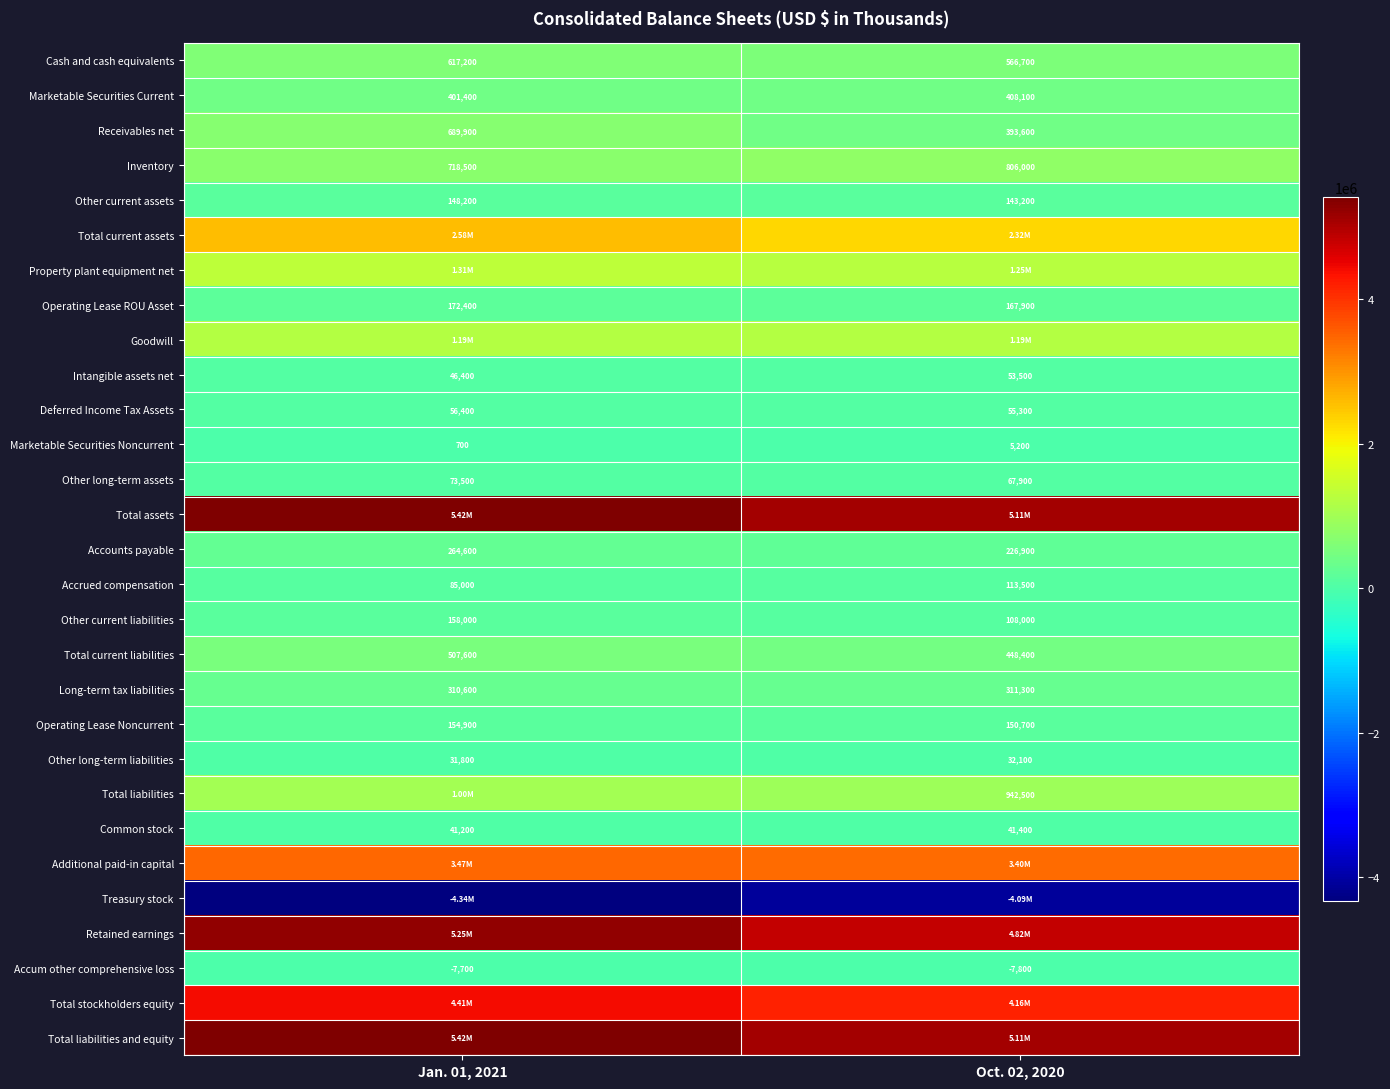

What is the difference between the Accum other comprehensive loss values at Oct. 02, 2020 and Jan. 01, 2021?

100